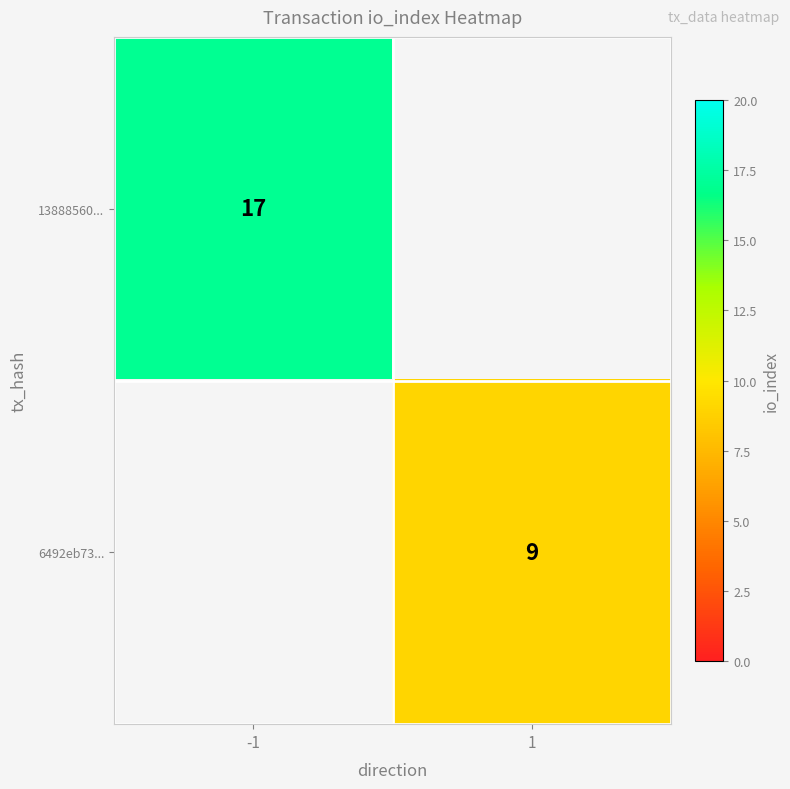

Is the value of 13888560... at -1 greater than the value of 6492eb73... at 1?

Yes